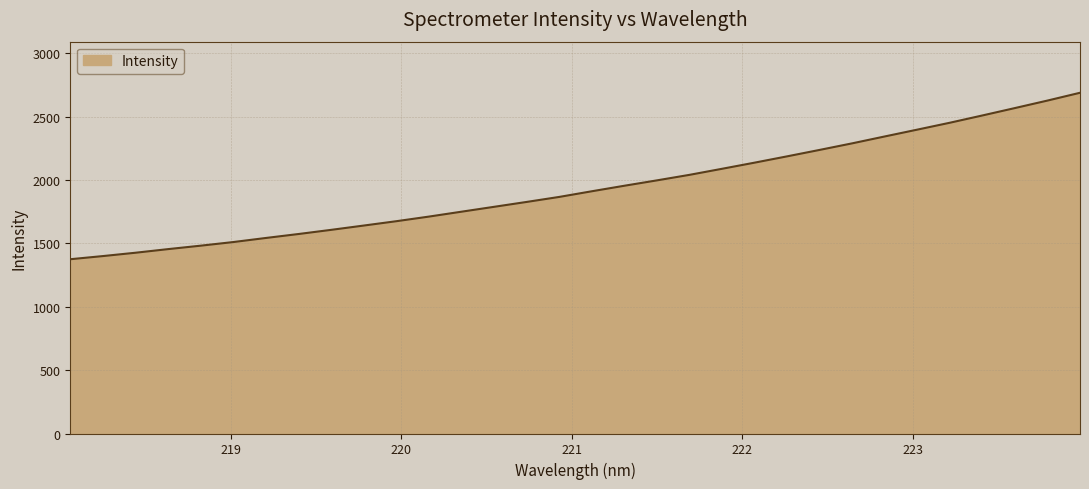

Reading left to right, list all the values displayed in this chart.

1375.3	1400.1	1426.5	1455.1	1482.2	1510.8	1543.0	1574.2	1607.0	1640.9	1675.2	1711.6	1750.3	1788.8	1827.3	1866.8	1911.5	1955.0	1997.5	2041.0	2088.9	2137.3	2187.1	2238.0	2289.8	2344.1	2398.0	2452.3	2509.8	2568.2	2627.3	2688.8